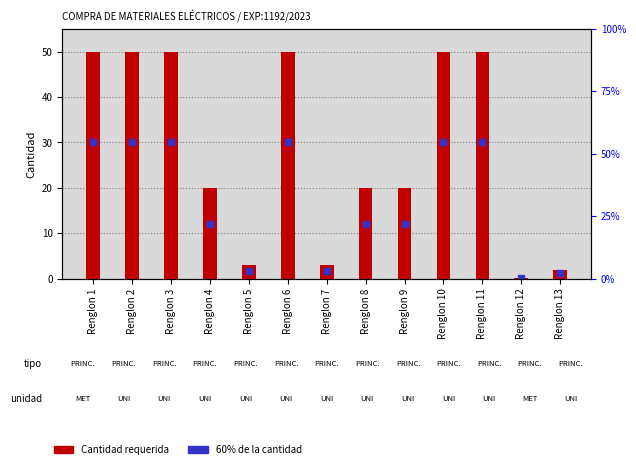

Which series has the largest total across all categories?

Cantidad